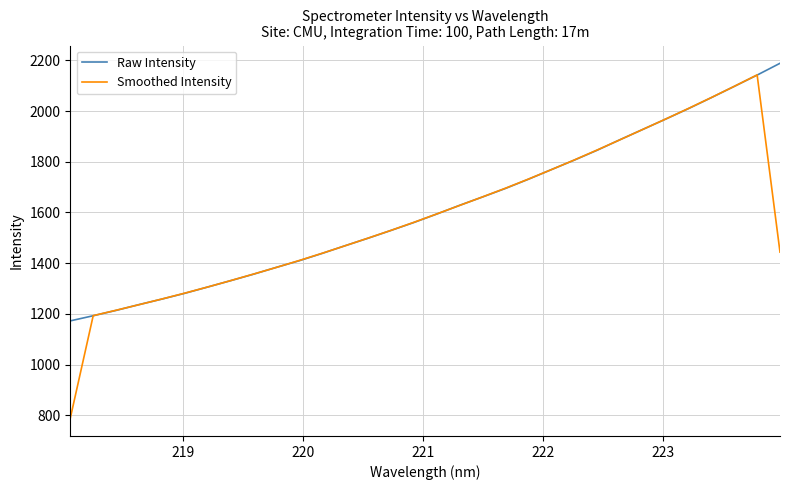

List the series in order of their overall mean, lowest first.

Smoothed Intensity, Raw Intensity